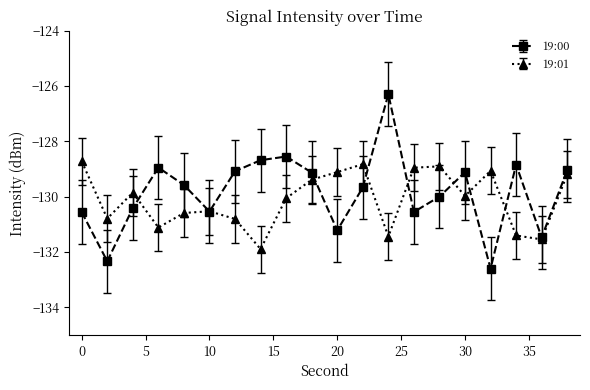

List the series in order of their overall mean, lowest first.

19:01, 19:00